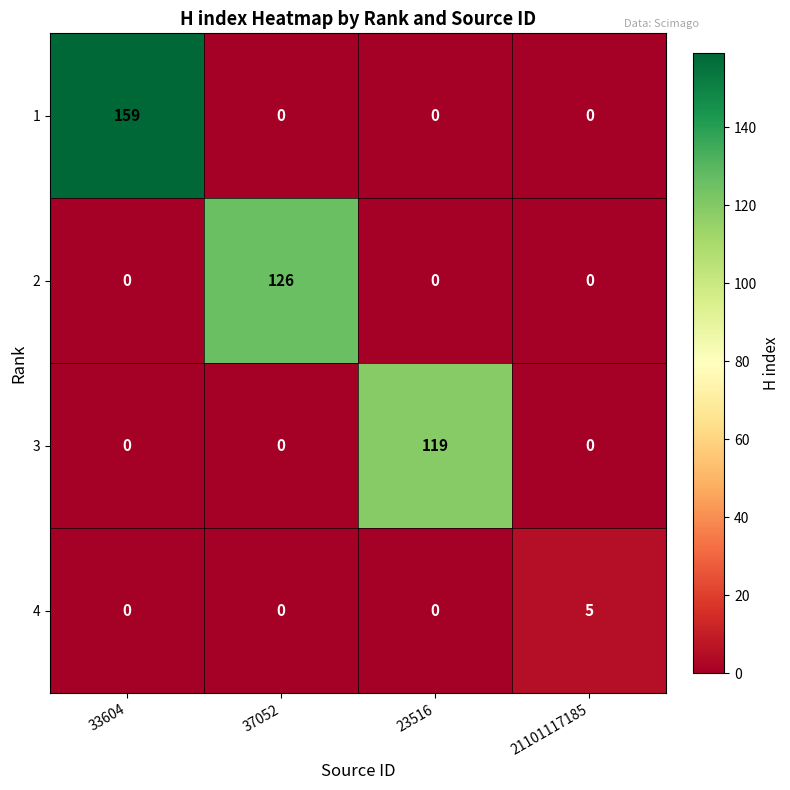

What is the spread (max minus min) of values at 37052?

126